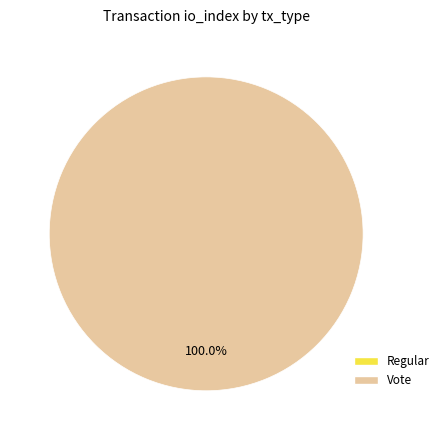

What percentage is the Vote slice, to the nearest percent?

100%